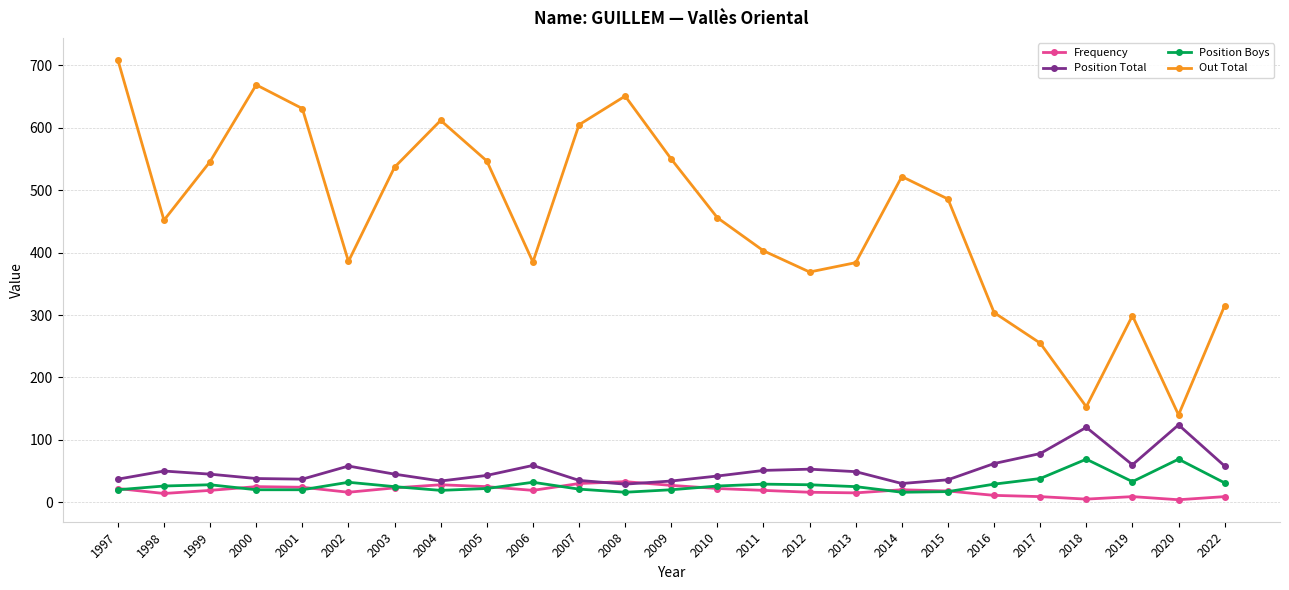

Is it true that Out Total equals 667 at 2002?

False